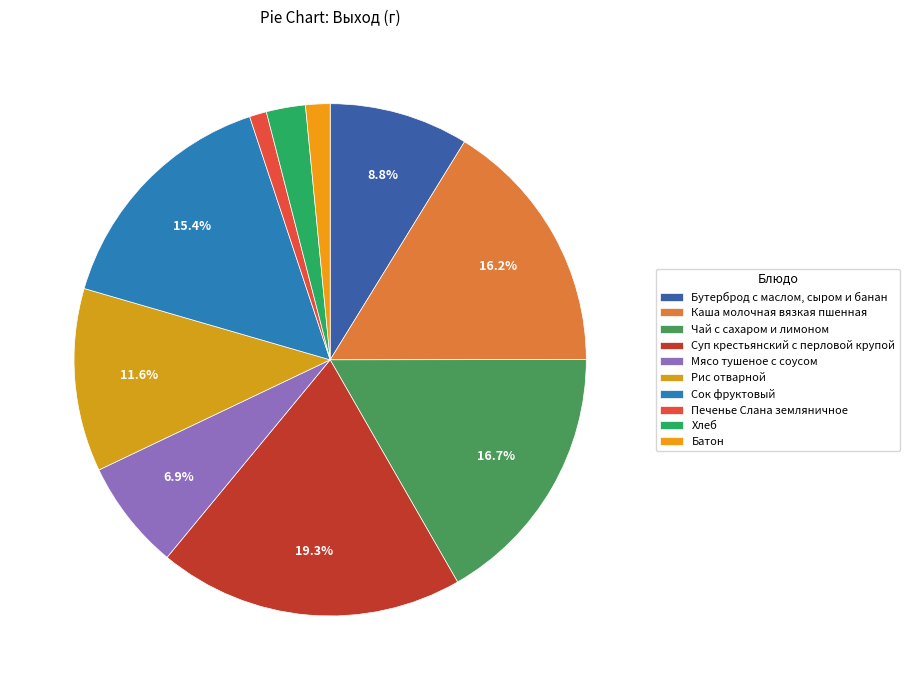

Count the number of slices in the pie.

10